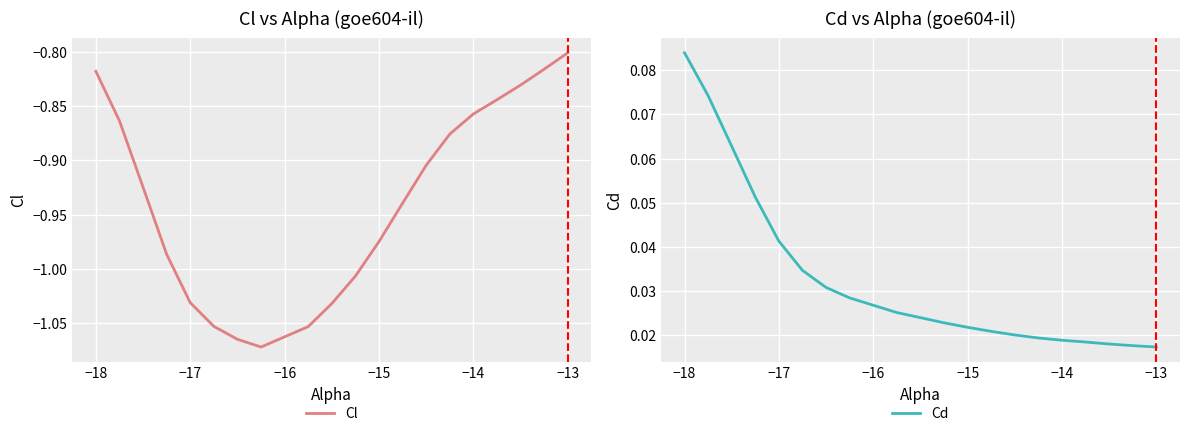

List the series in order of their peak value, lowest first.

Cl, Cd